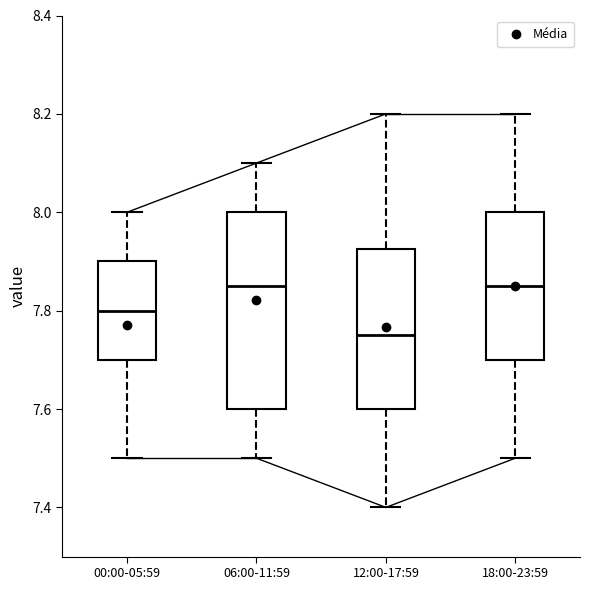

Reading left to right, transcribe this box plot: for each box, give where its median line is, the range the box spans, and where its two whiskers end, as read against the y-axis. The values are not printed on the chart, so give them approximately, as read against the axis.

00:00-05:59: median 7.80, box 7.70 to 7.90, whiskers 7.50 to 8.00
06:00-11:59: median 7.86, box 7.60 to 8.00, whiskers 7.50 to 8.10
12:00-17:59: median 7.76, box 7.60 to 7.92, whiskers 7.40 to 8.20
18:00-23:59: median 7.86, box 7.70 to 8.00, whiskers 7.50 to 8.20